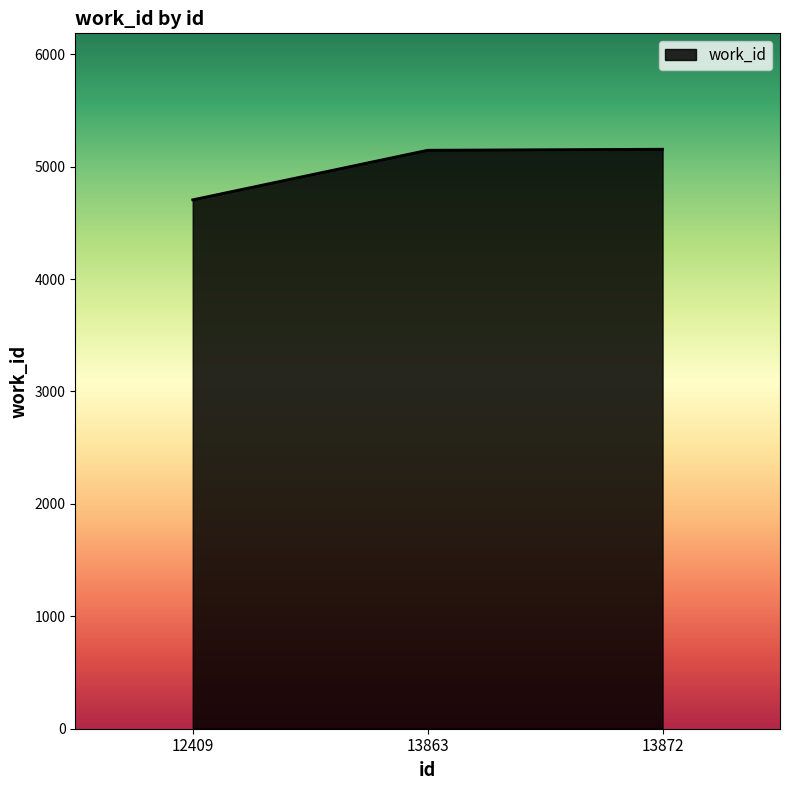

Which has a higher value, 13872 or 12409?

13872